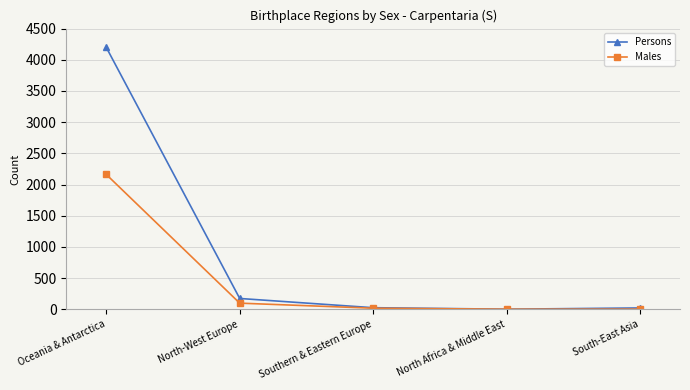

What is the label of the 3rd point from the left?

Southern & Eastern Europe